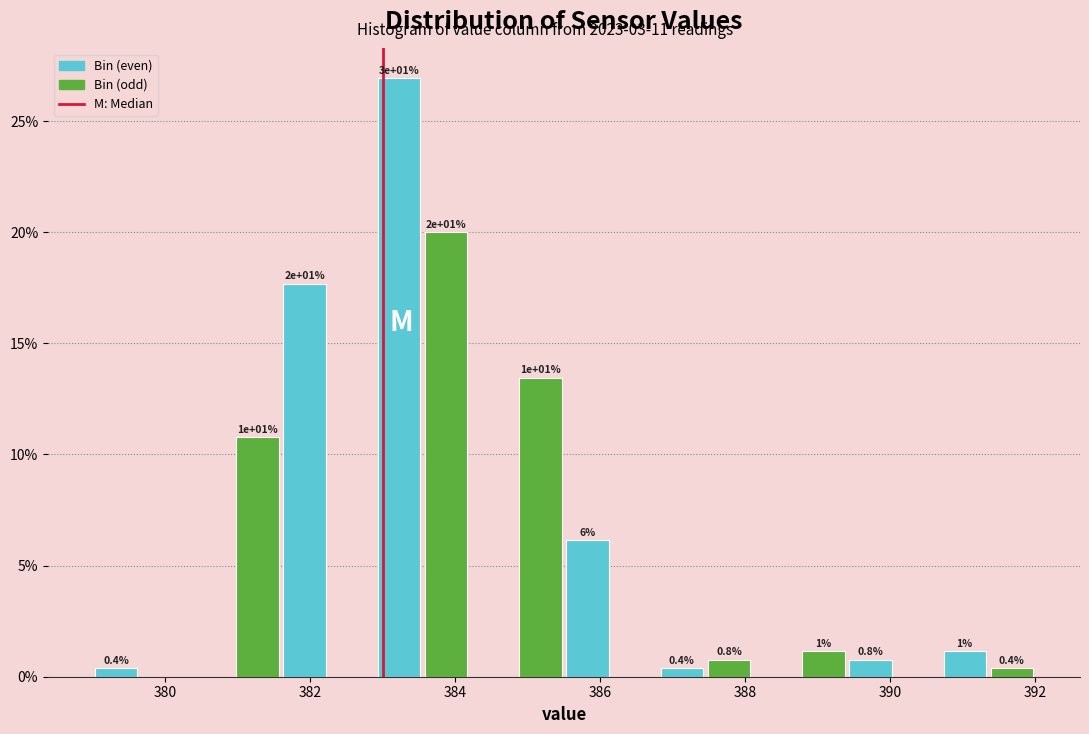

Read against the x-axis, roughly where is the centre of the tallest bar?

383.2